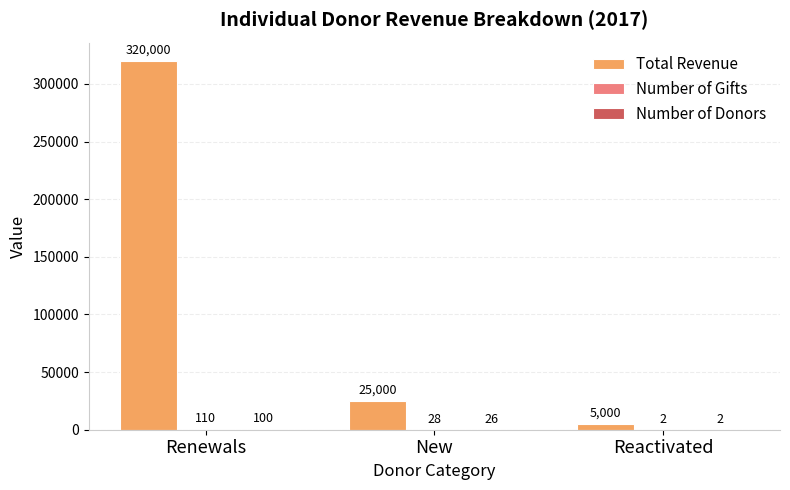

Which series changed the most between Renewals and New?

Total Revenue